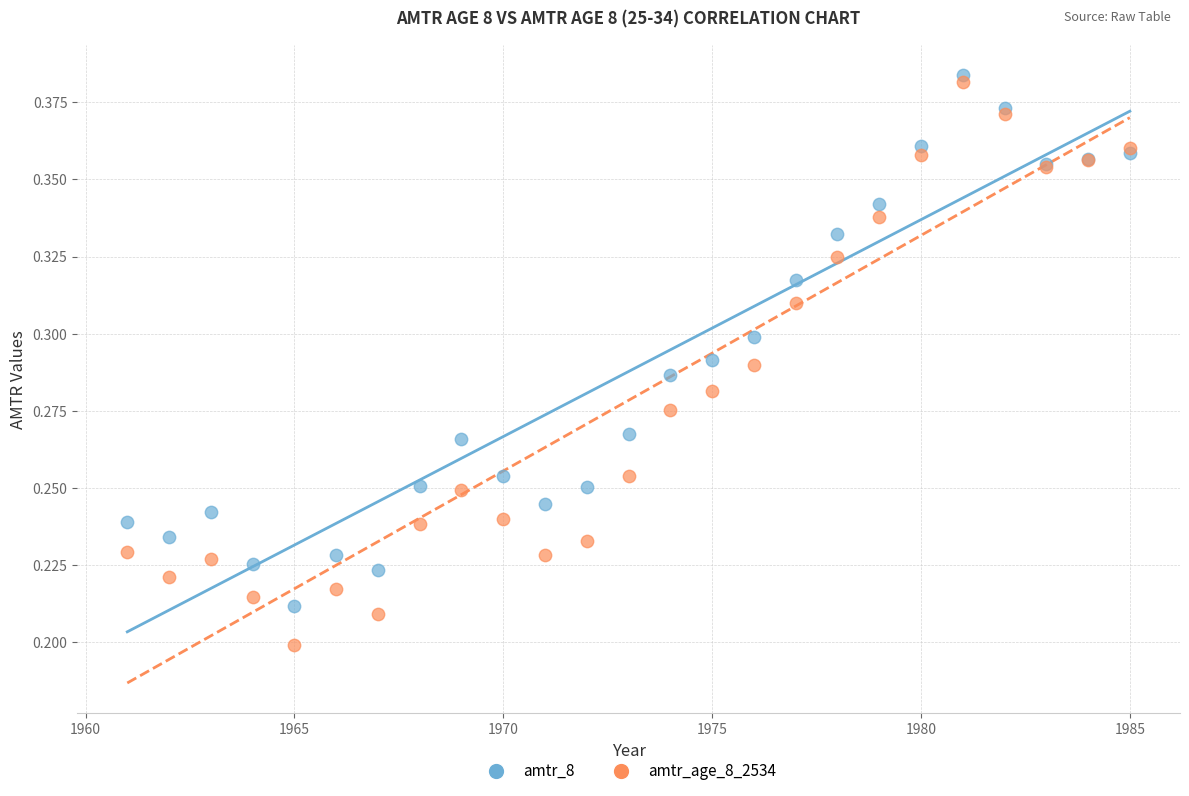

What is the X range (max minus min) for the scatter plot?

24.0